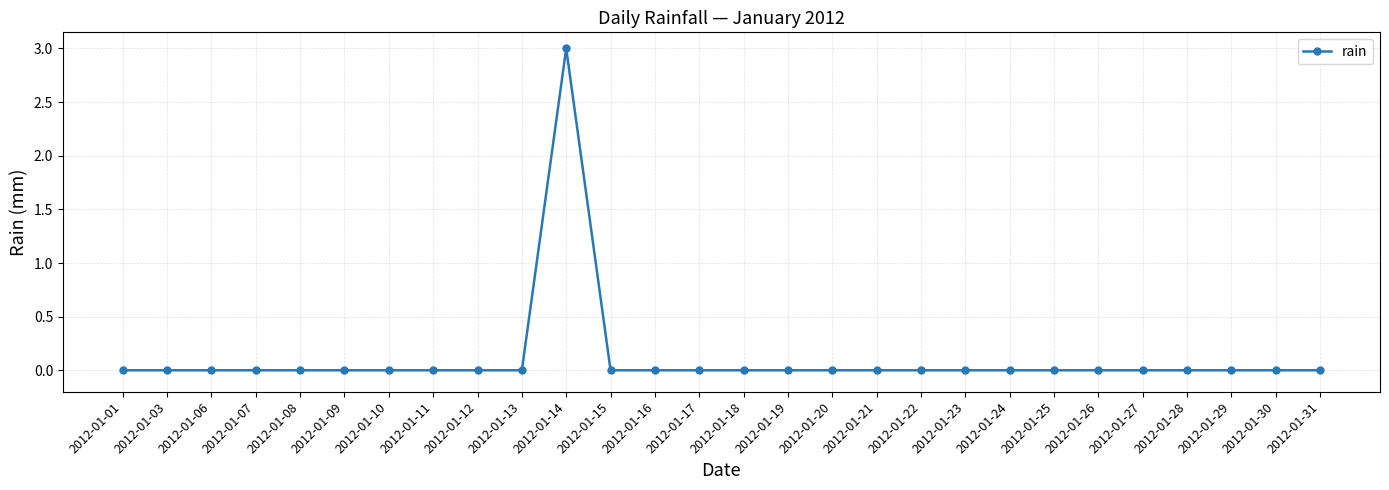

How many series are shown in this chart?

1